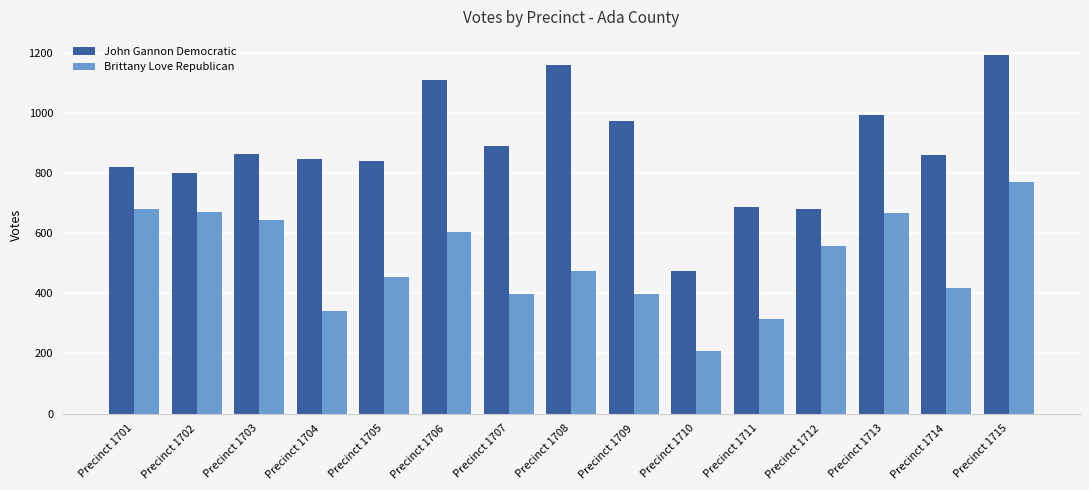

Which series has the widest spread of values?

John Gannon Democratic